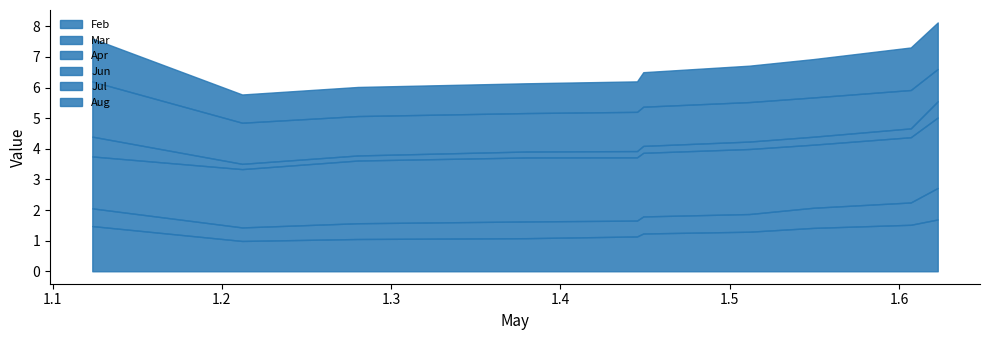

Which series changed the most between pct05 and pct95?

Jul